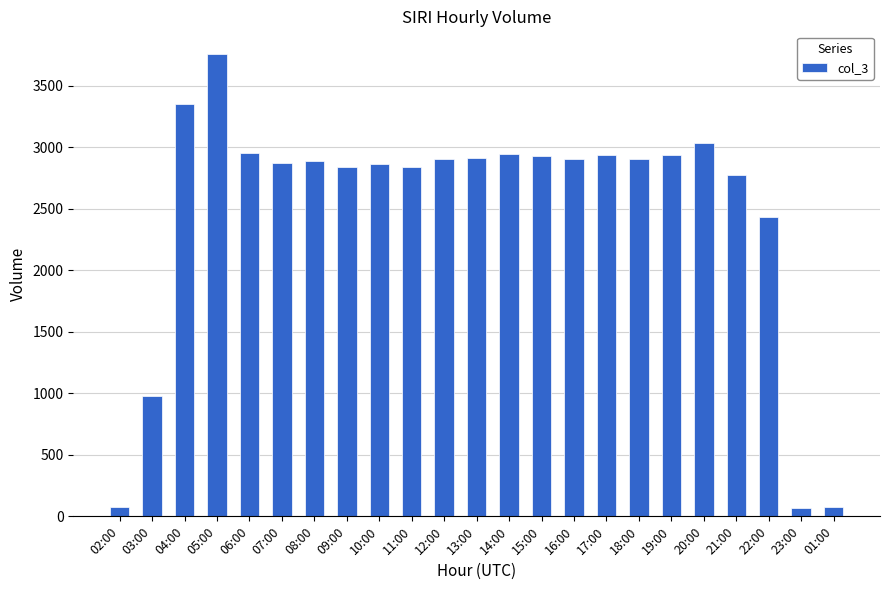

Where is the data nearest to the value 1909?

22:00